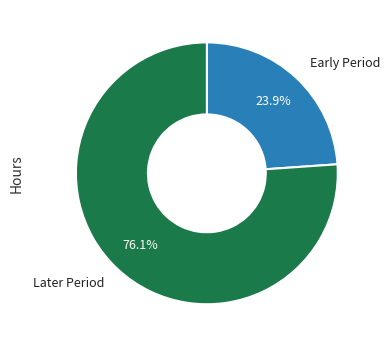

Is there any slice that represents more than half of the pie?

Yes